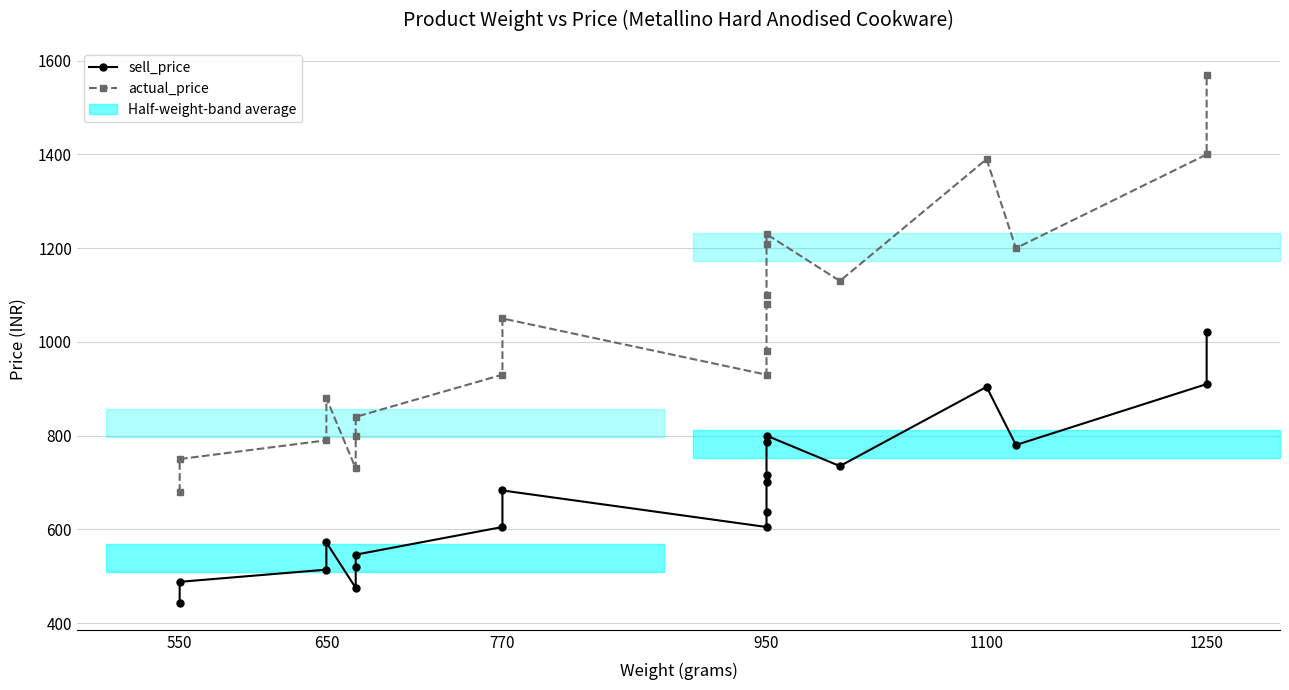

How many interior local valleys does the sell_price series have?

4